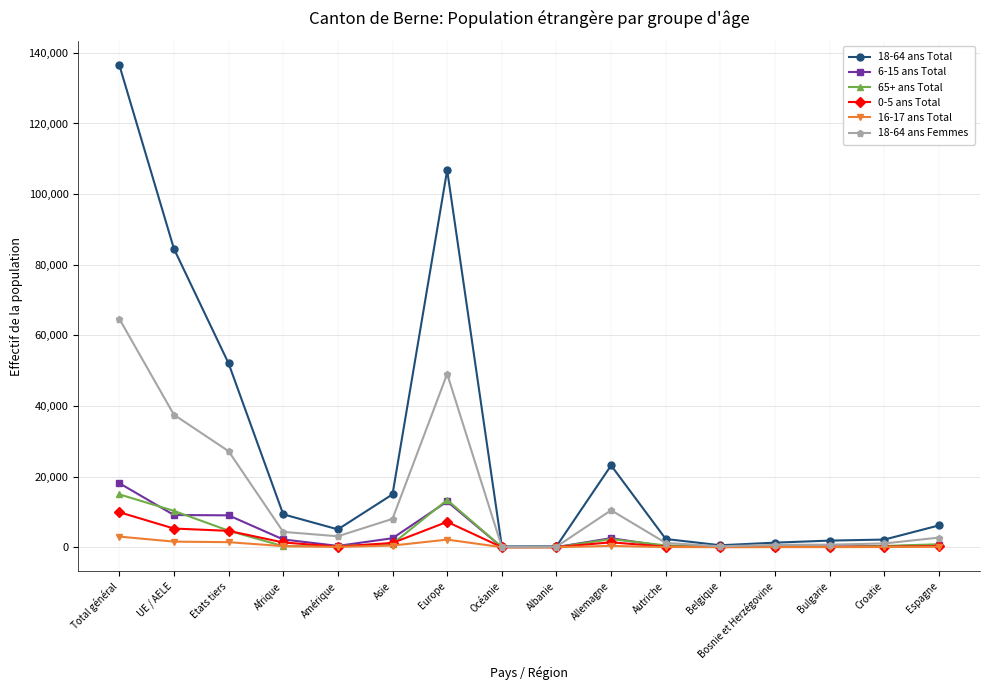

What are all the series names shown in the legend?

18-64 ans Total, 6-15 ans Total, 65+ ans Total, 0-5 ans Total, 16-17 ans Total, 18-64 ans Femmes